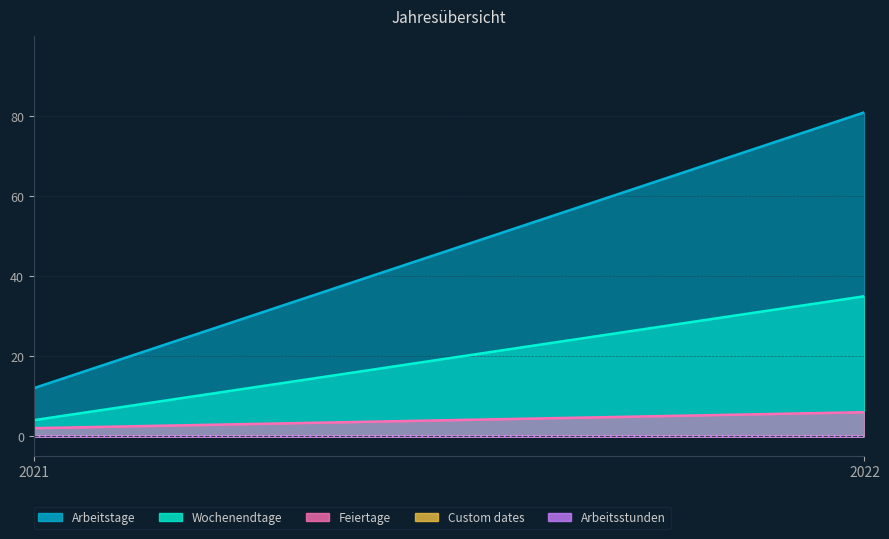

Which has a higher value, 2021 or 2022?

2022